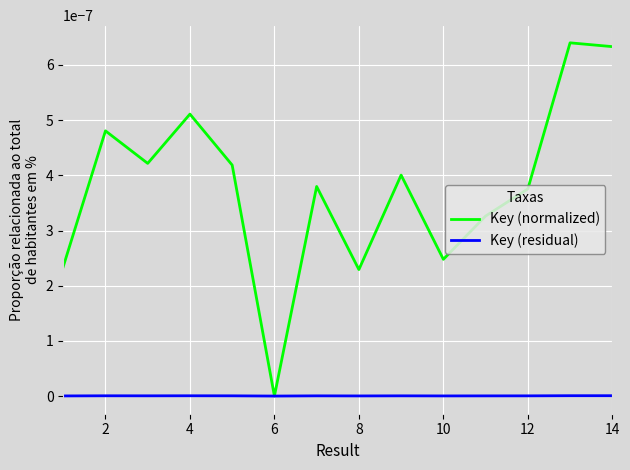

Which series has the largest total across all categories?

Key (normalized)